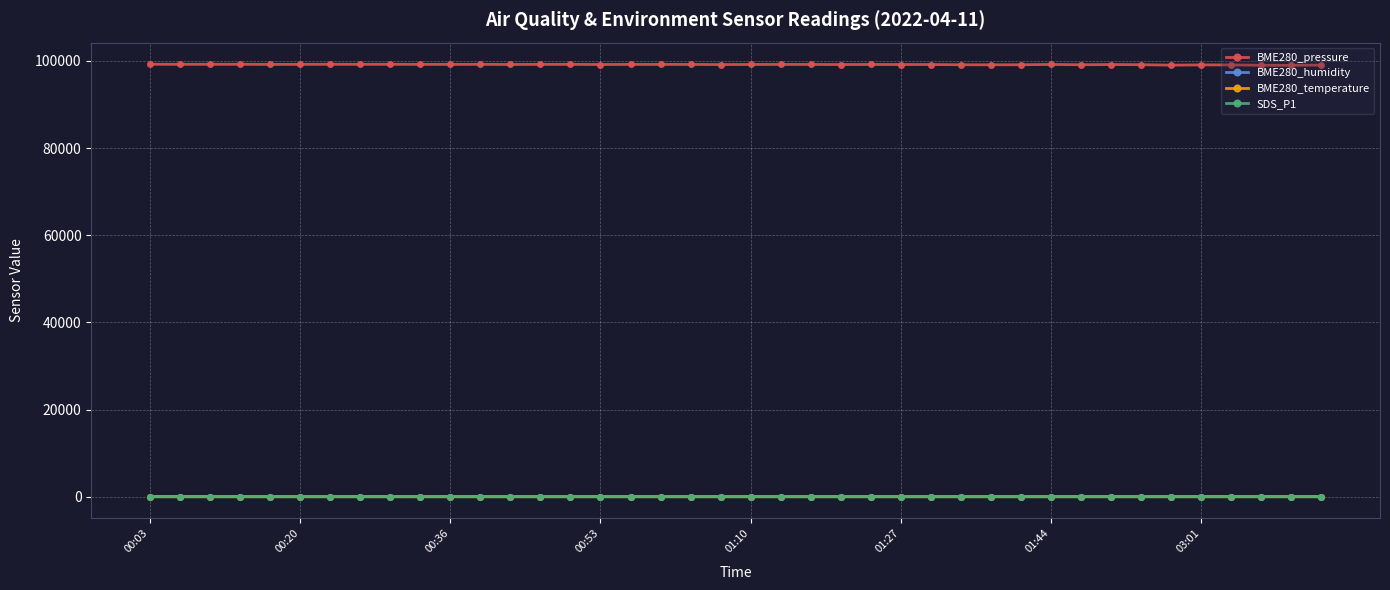

What is the smallest value displayed?

4.9